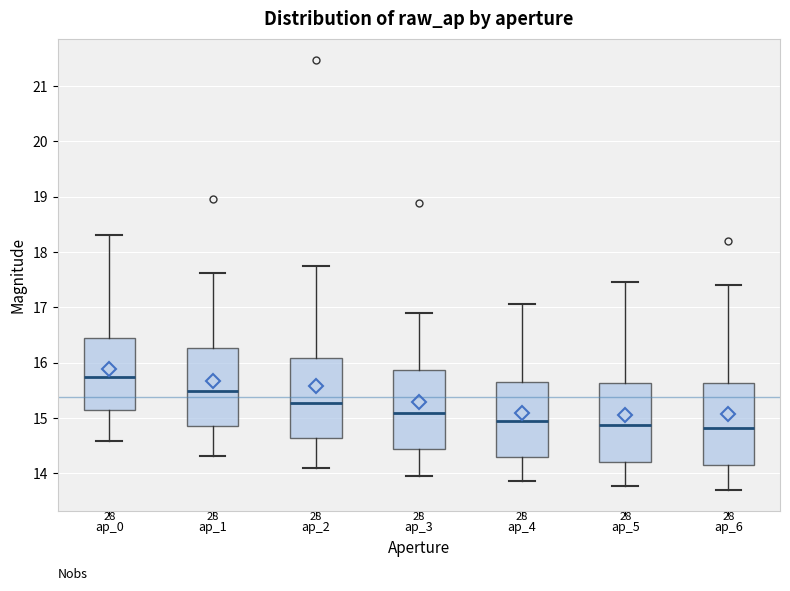

Reading left to right, read every box against the y-axis: the position of its median line, the range the box covers, and the ends of its whiskers. The values are not printed on the chart, so give them approximately, as read against the axis.

ap_0: median 15.7, box 15.1 to 16.4, whiskers 14.6 to 18.3
ap_1: median 15.5, box 14.9 to 16.3, whiskers 14.3 to 17.6
ap_2: median 15.3, box 14.6 to 16.1, whiskers 14.1 to 17.7
ap_3: median 15.1, box 14.4 to 15.9, whiskers 14.0 to 16.9
ap_4: median 14.9, box 14.3 to 15.7, whiskers 13.9 to 17.1
ap_5: median 14.9, box 14.2 to 15.6, whiskers 13.8 to 17.5
ap_6: median 14.8, box 14.1 to 15.6, whiskers 13.7 to 17.4